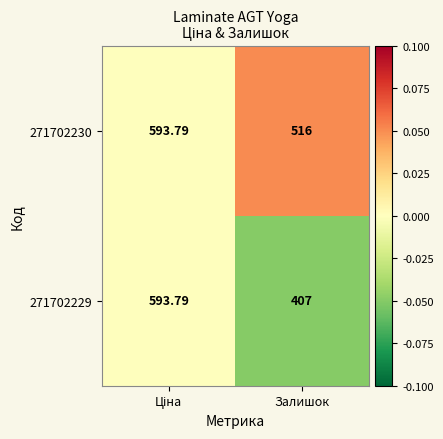

At which label is 271702230 closest to 554?

Залишок